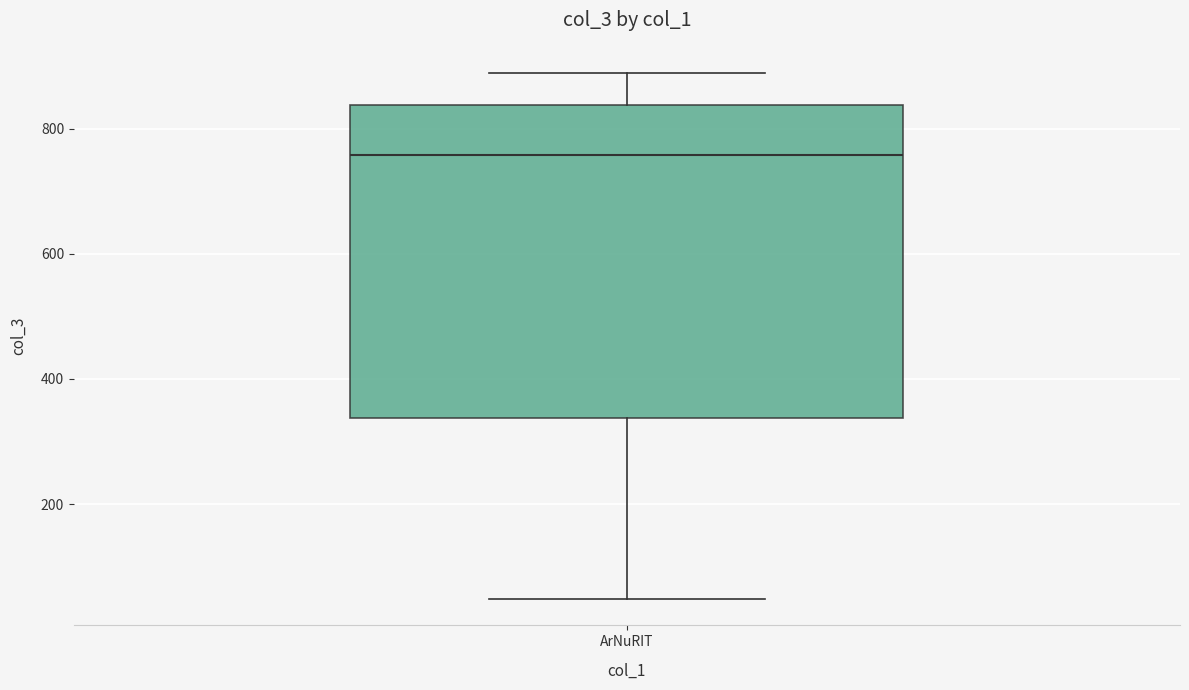

Transcribe this box plot: give where the median line is, the range the box spans, and where the two whiskers end, as read against the y-axis. The values are not printed on the chart, so give them approximately, as read against the axis.

median 760, box 340 to 840, whiskers 40 to 880